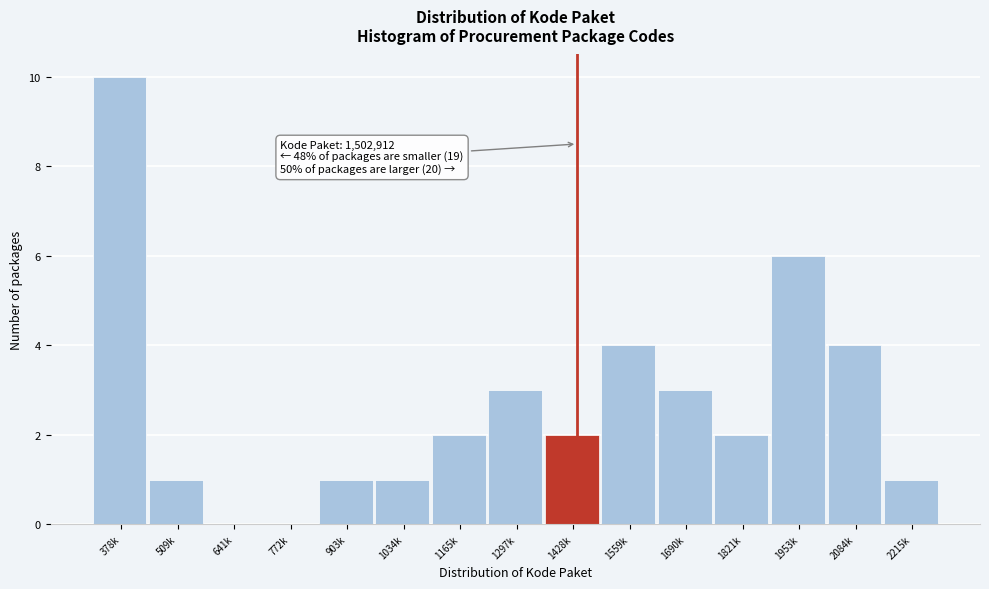

Reading left to right, transcribe all the data shown in this chart.

378k=10	509k=1	641k=0	772k=0	903k=1	1034k=1	1165k=2	1297k=3	1428k=2	1559k=4	1690k=3	1821k=2	1953k=6	2084k=4	2215k=1